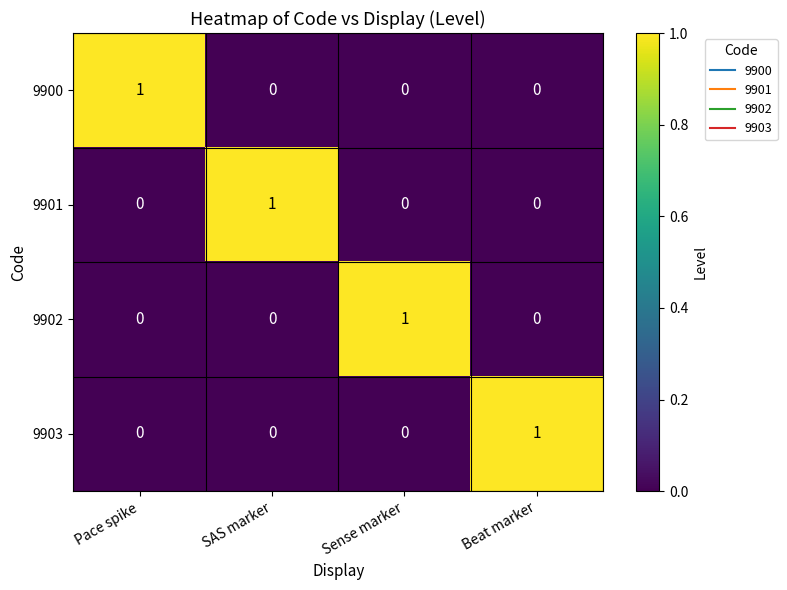

Count the 9900 values in the range 0 to 1.

4